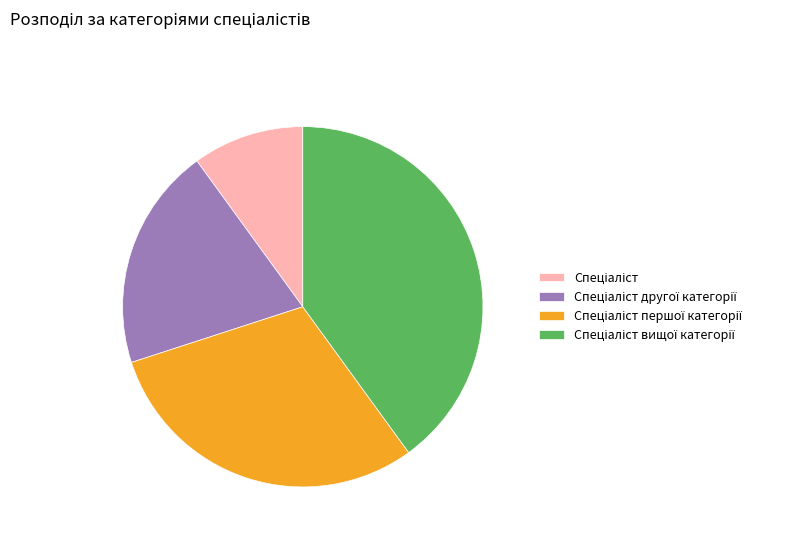

Does any single category account for the majority?

No